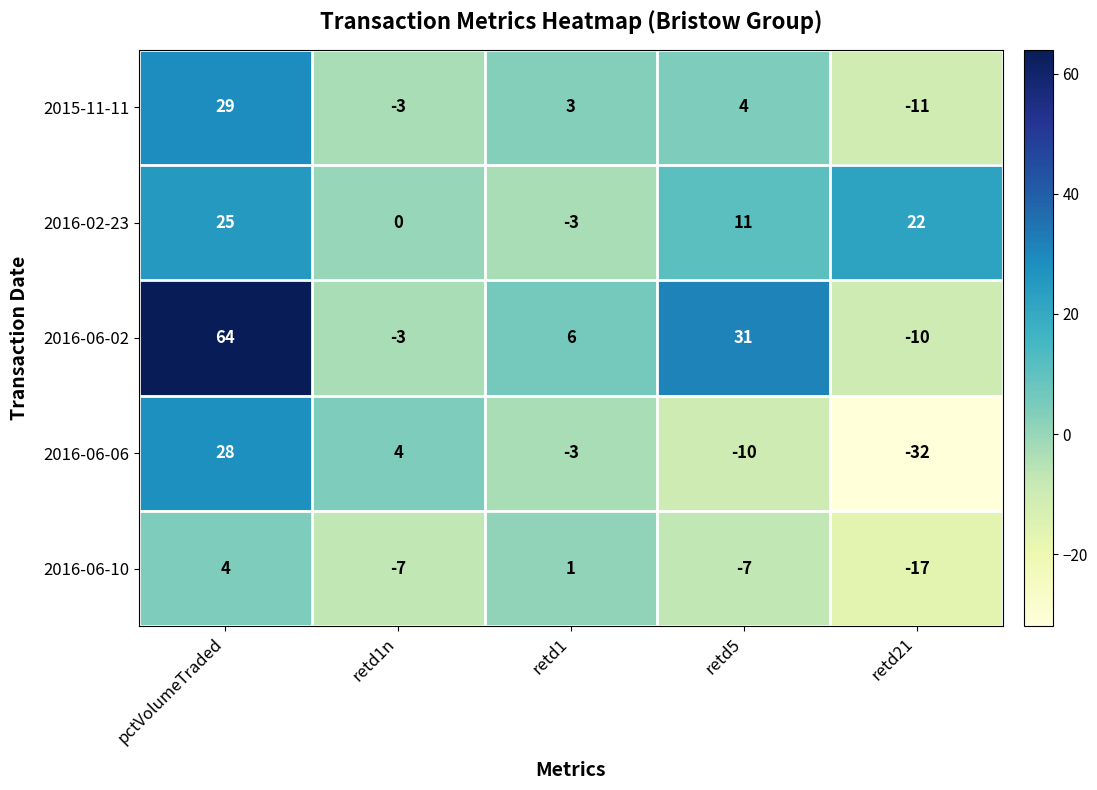

Reading left to right, extract all data points from this chart.

2015-11-11: pctVolumeTraded=29	retd1n=-3	retd1=3	retd5=4	retd21=-11
2016-02-23: pctVolumeTraded=25	retd1n=0	retd1=-3	retd5=11	retd21=22
2016-06-02: pctVolumeTraded=64	retd1n=-3	retd1=6	retd5=31	retd21=-10
2016-06-06: pctVolumeTraded=28	retd1n=4	retd1=-3	retd5=-10	retd21=-32
2016-06-10: pctVolumeTraded=4	retd1n=-7	retd1=1	retd5=-7	retd21=-17